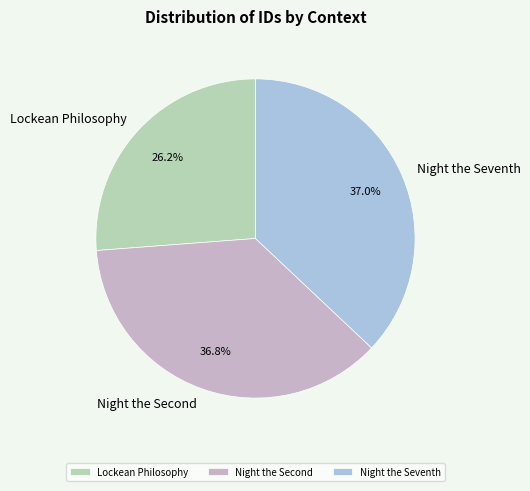

Which slice is the smallest?

Lockean Philosophy